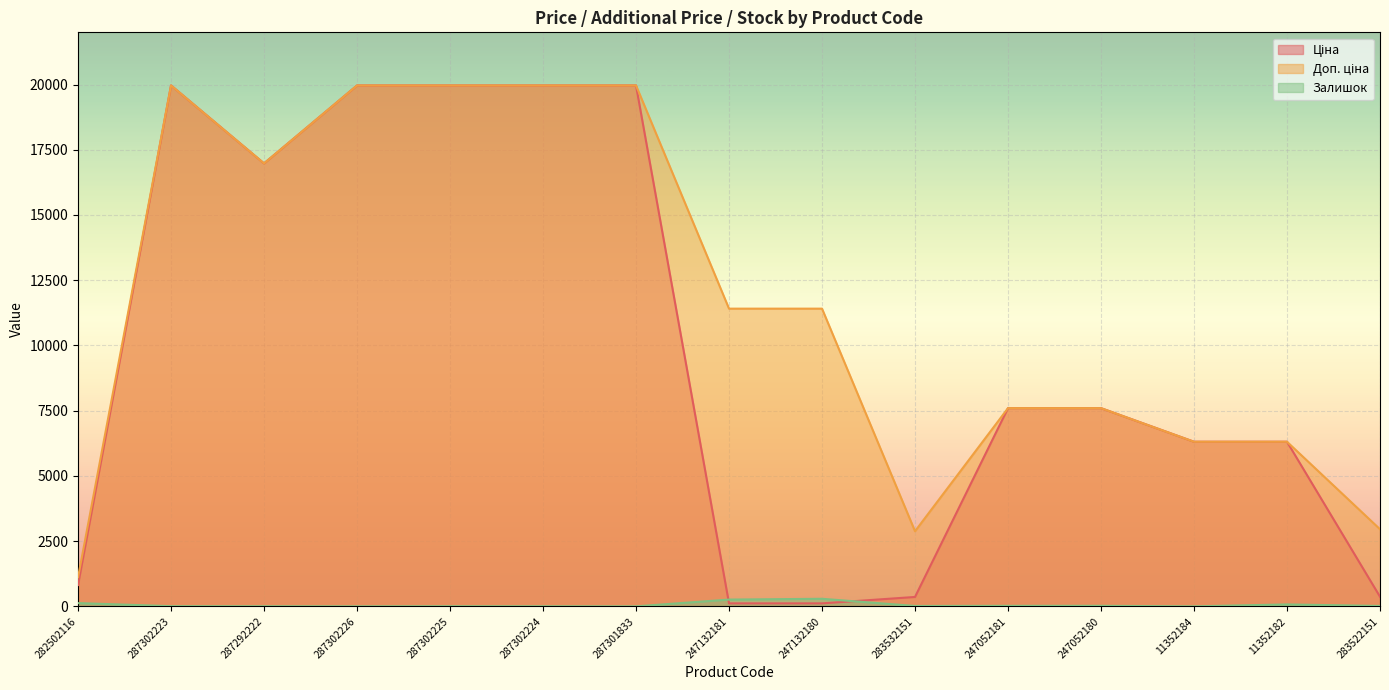

What is the approximate value of Залишок at 287302226?

1.0